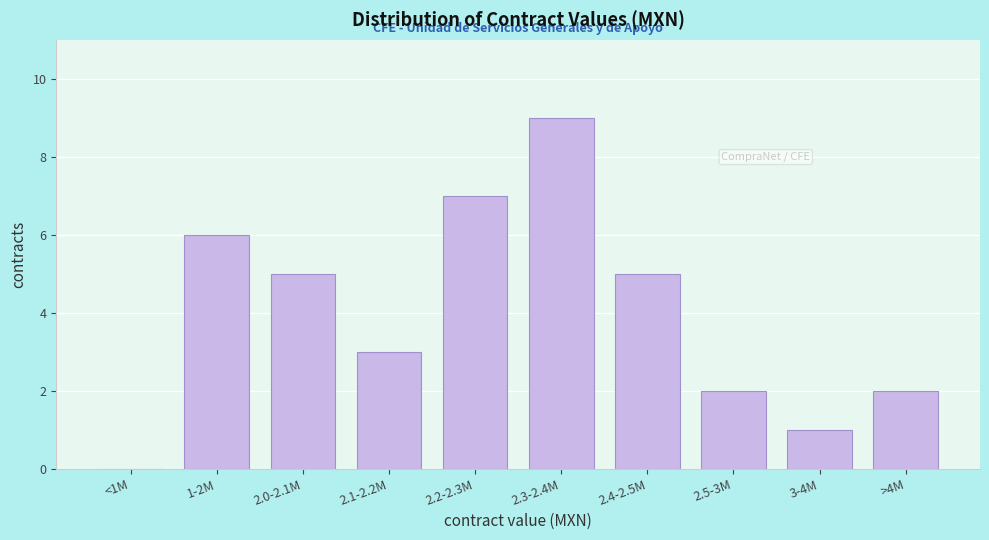

Reading left to right, list all the values displayed in this chart.

<1M=0	1-2M=6	2.0-2.1M=5	2.1-2.2M=3	2.2-2.3M=7	2.3-2.4M=9	2.4-2.5M=5	2.5-3M=2	3-4M=1	>4M=2